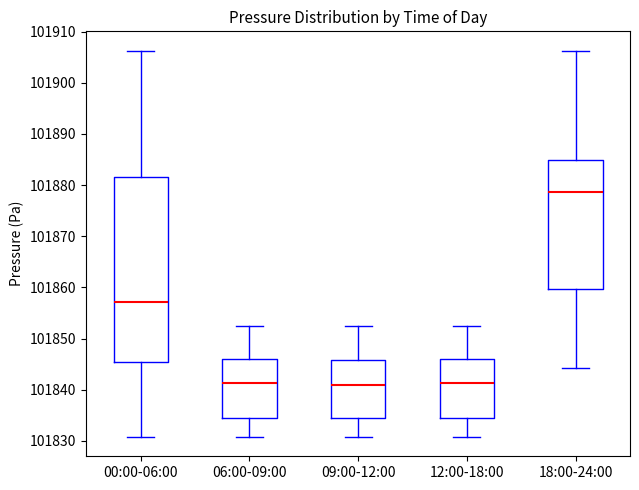

Which box is the tallest, from its lower edge to its upper edge?

00:00-06:00